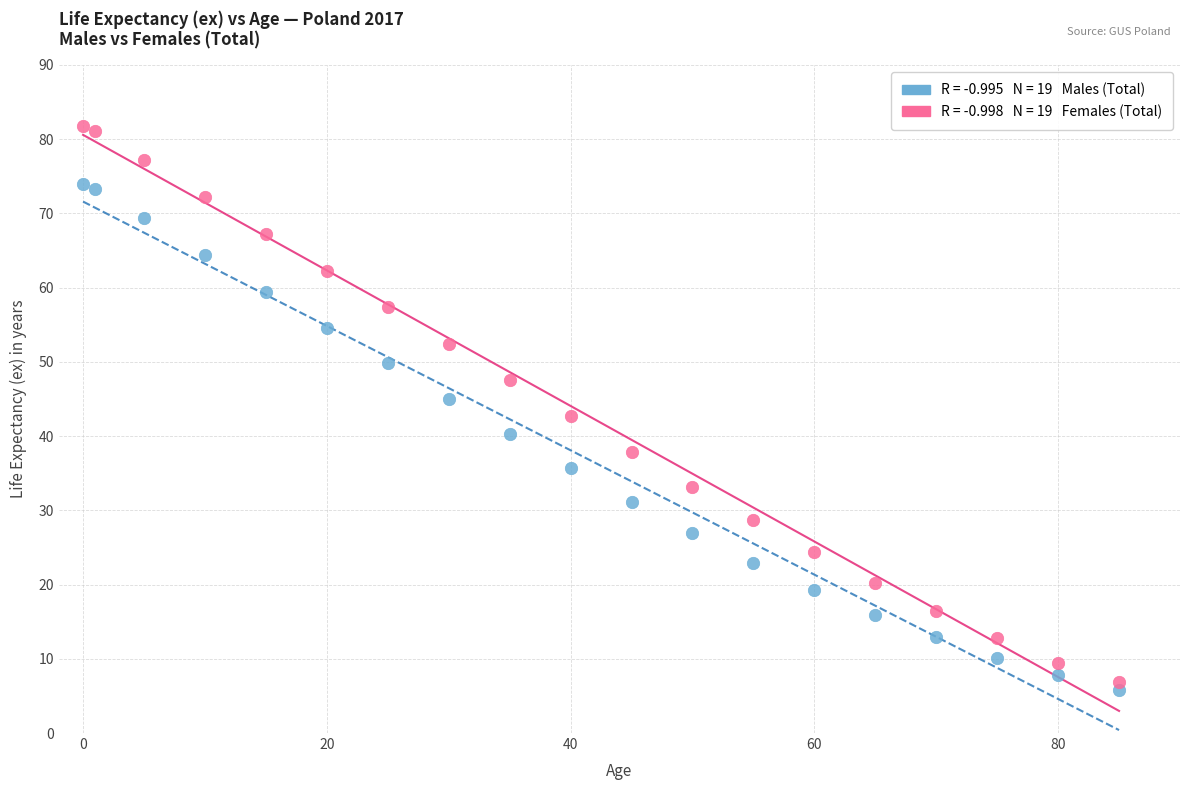

Across all data points, what is the range of Y values (max minus min)?

76.0